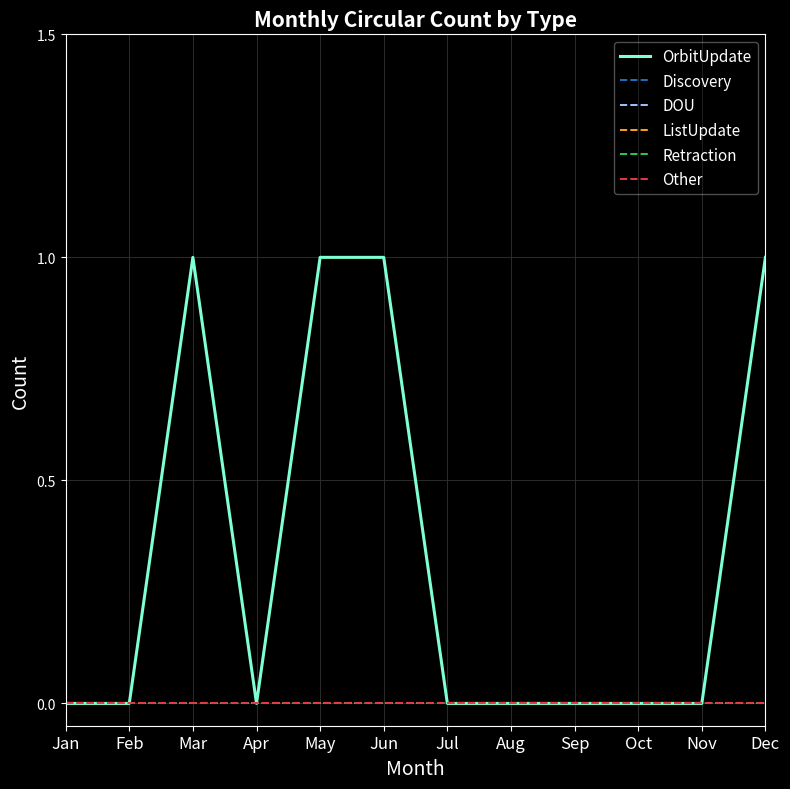

Rank the categories by ListUpdate value from highest to lowest.

Jan, Feb, Mar, Apr, May, Jun, Jul, Aug, Sep, Oct, Nov, Dec